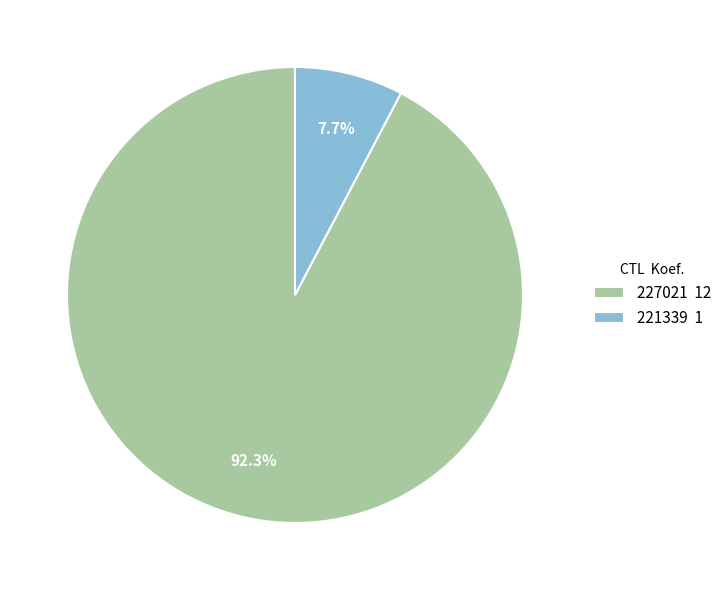

Count the number of slices in the pie.

2